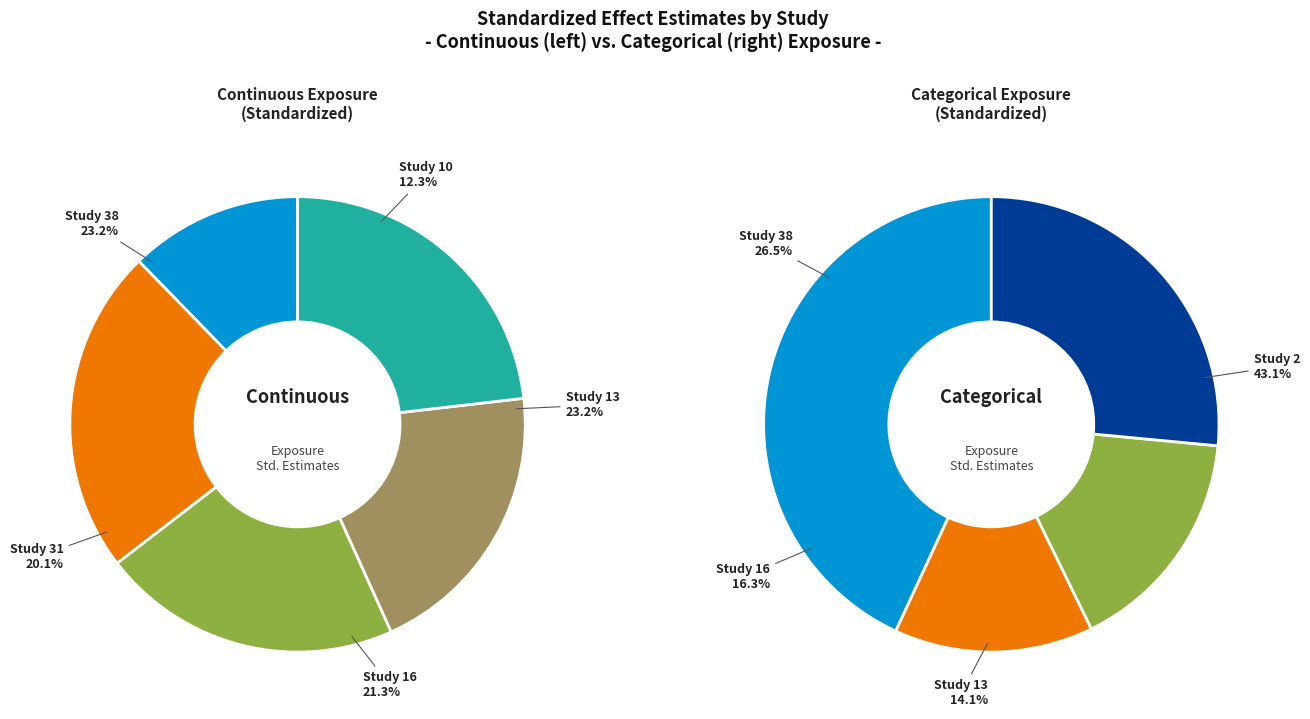

To the nearest percent, what is the average slice percentage?

20%